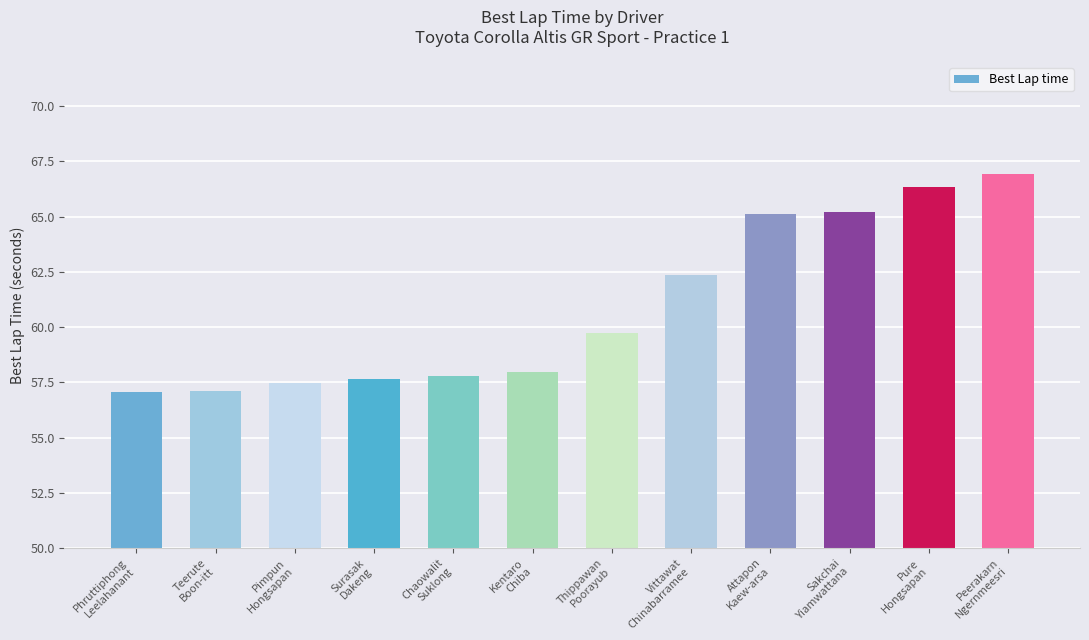

Reading right to left, what are all the values shown in this chart?

66.9	66.3	65.2	65.1	62.3	59.7	57.9	57.8	57.6	57.5	57.1	57.1